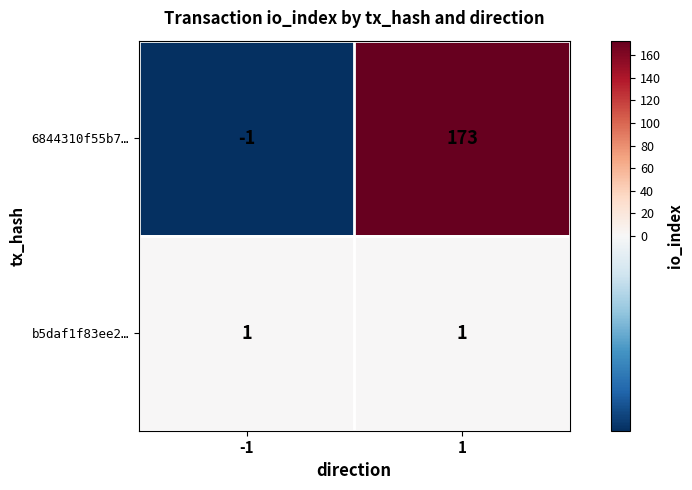

Read the 6844310f55b7… value at 1, to the nearest 5.

175